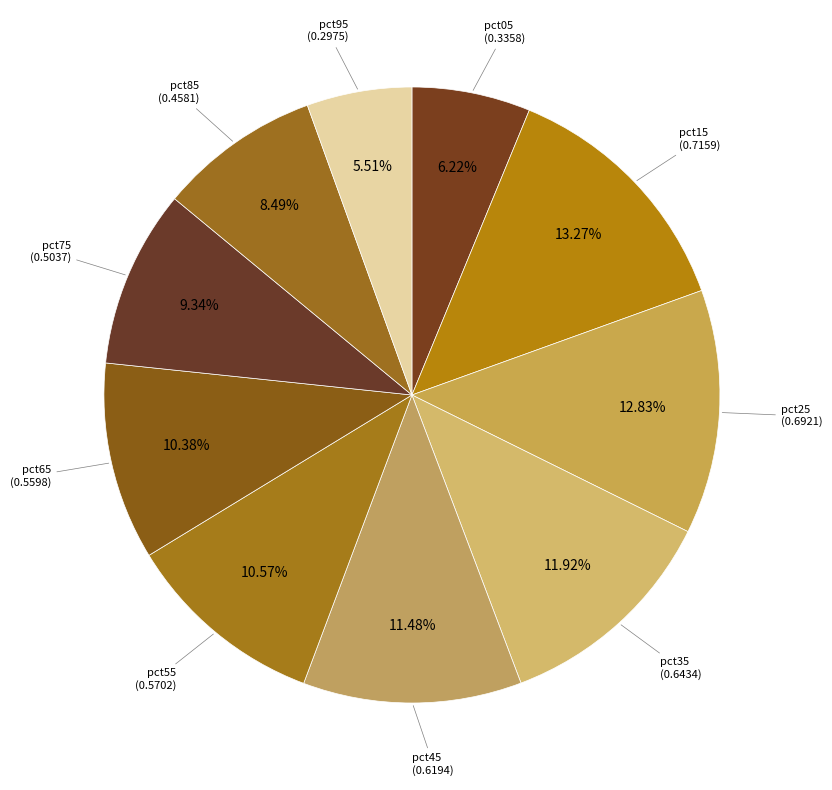

True or false: pct85 accounts for 1% of the total.

False